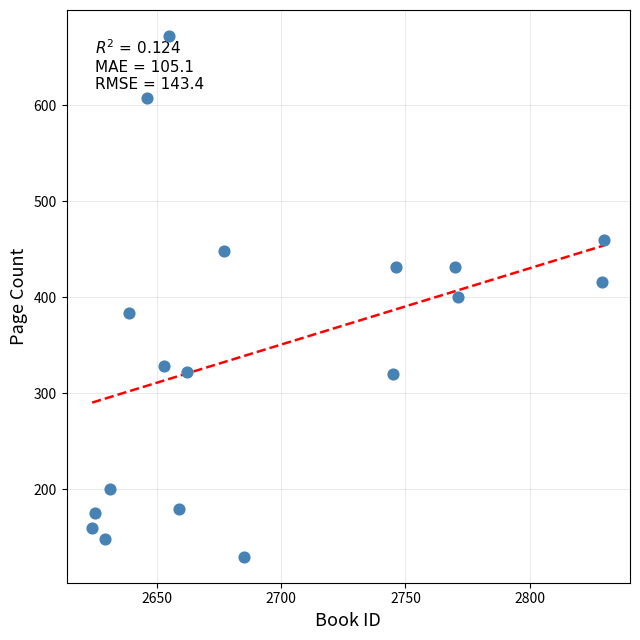

What is the range of Y values (max minus min)?

542